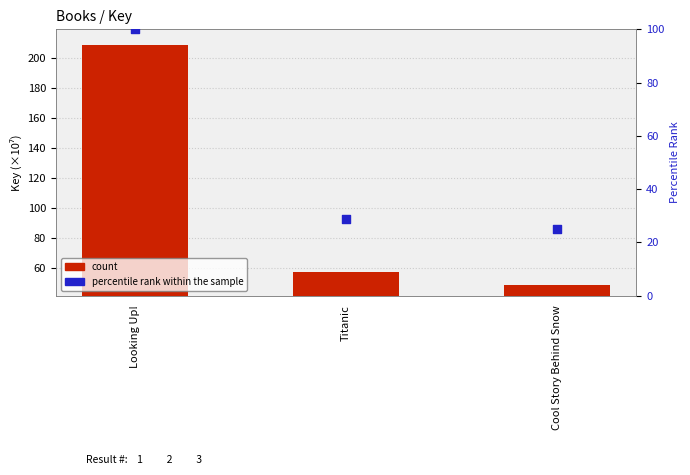

Which series has the widest spread of Y values?

count